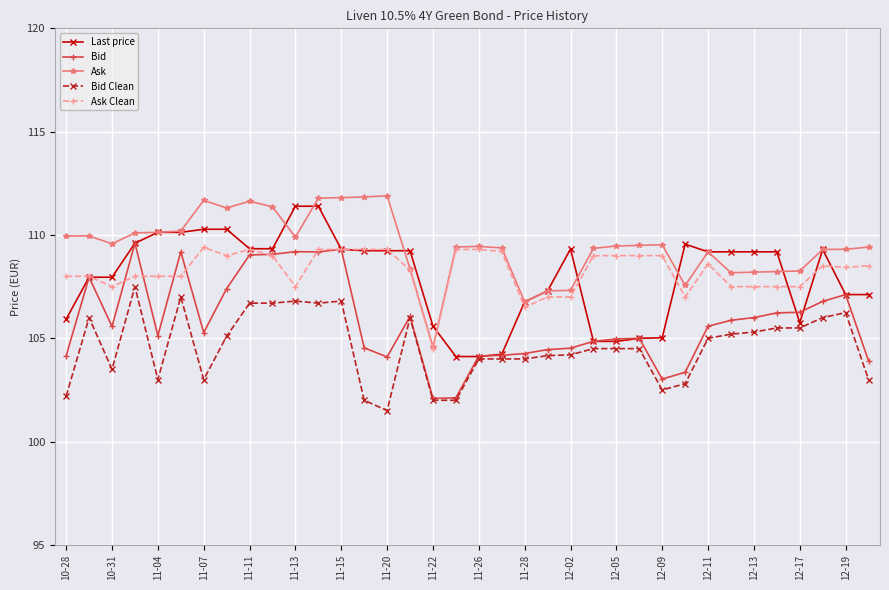

Which series has the largest total across all categories?

Ask